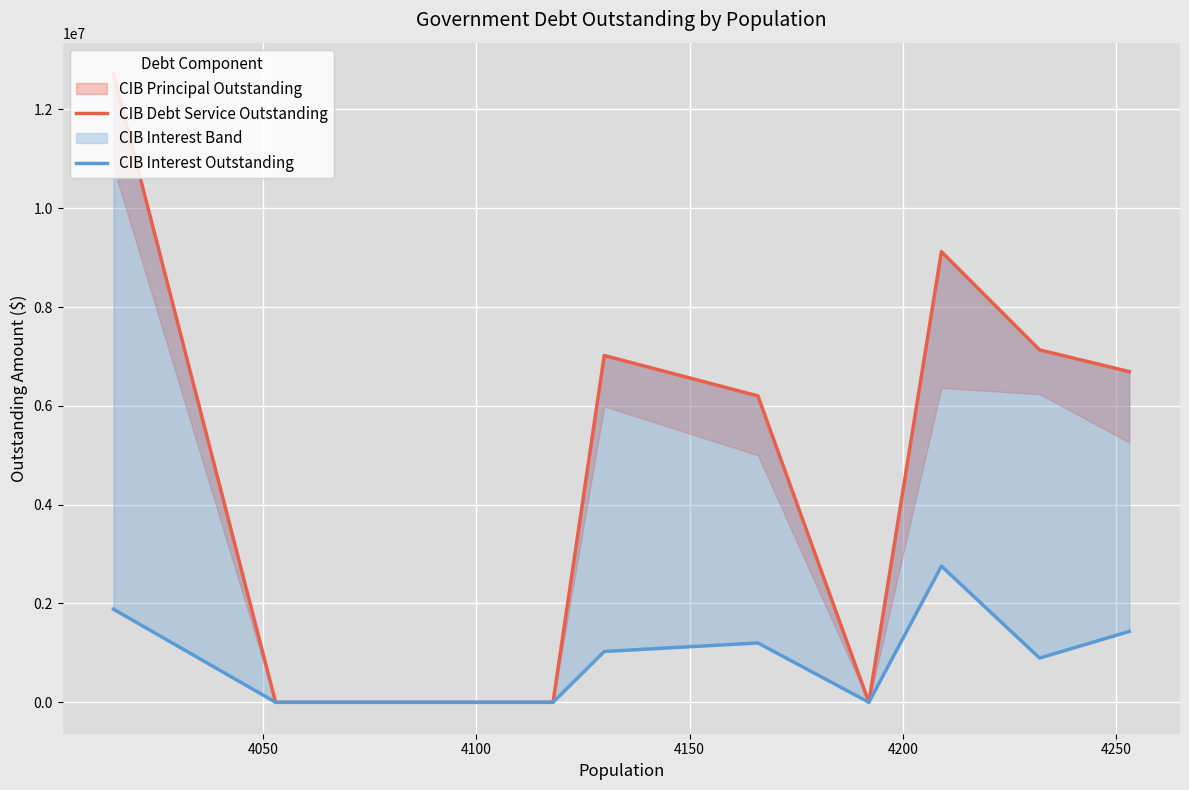

How many data points in CIBInterestOutstanding_line are less than 1029107?

4